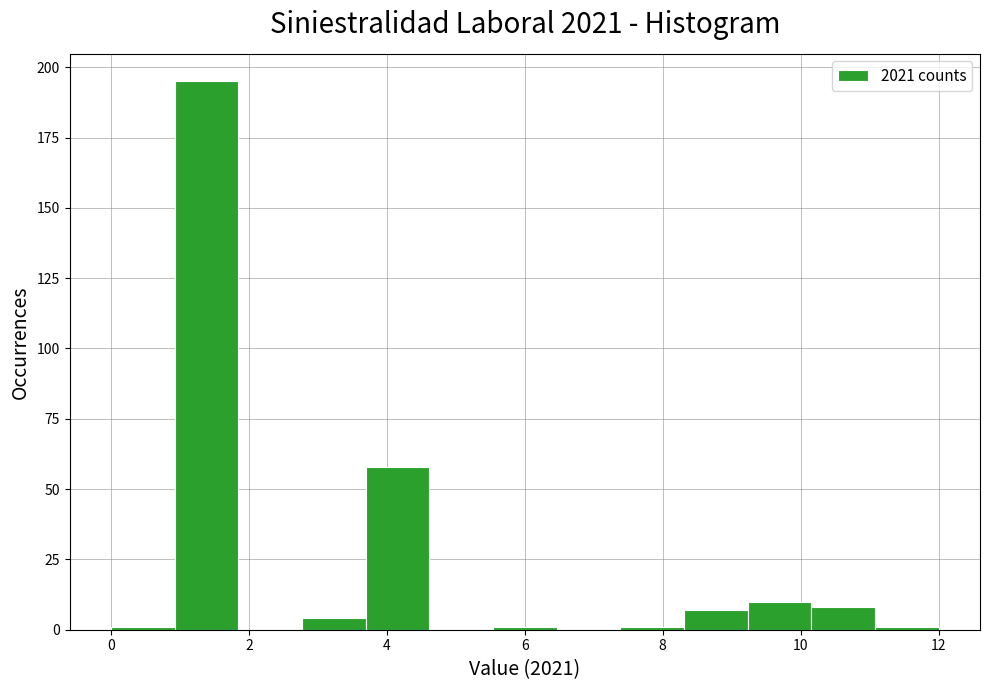

Reading left to right, transcribe this chart: for each bar, give the range it covers on the x-axis and its height. Neither the bar edges nor the heights are printed on the chart, so give them approximately, as read against the axes.

0.0 to 1.0: under 5
1.0 to 1.8: 195
1.8 to 2.8: 0
2.8 to 3.6: under 5
3.6 to 4.6: 60
4.6 to 5.6: 0
5.6 to 6.4: under 5
6.4 to 7.4: 0
7.4 to 8.4: under 5
8.4 to 9.2: 5
9.2 to 10.2: 10
10.2 to 11.0: 10
11.0 to 12.0: under 5